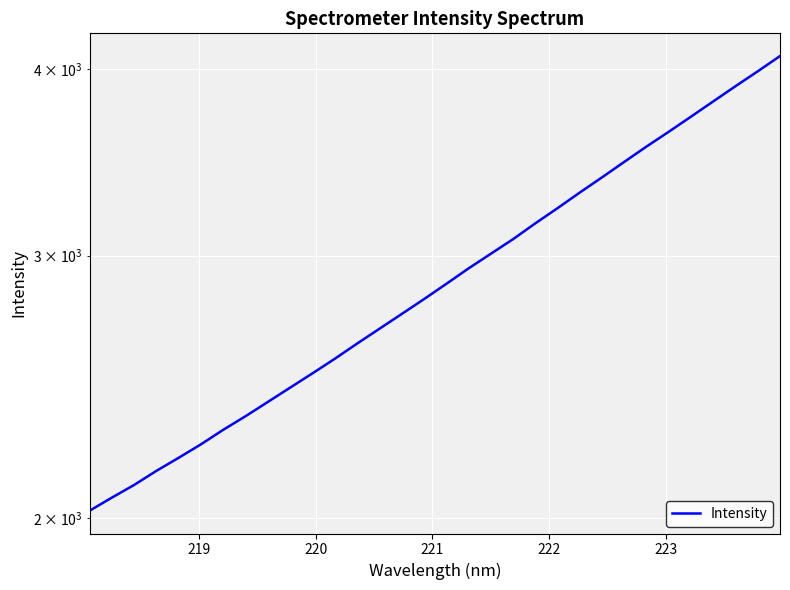

How many data points are less than 2871?

16